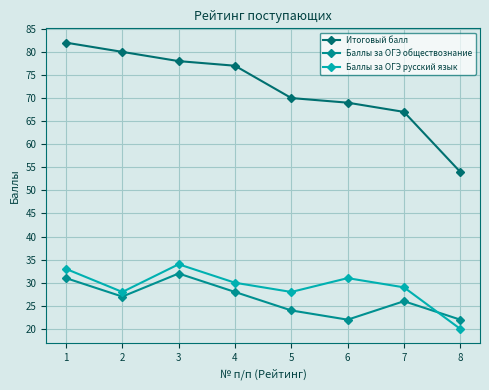

Is this an area chart (filled region under the line)?

No